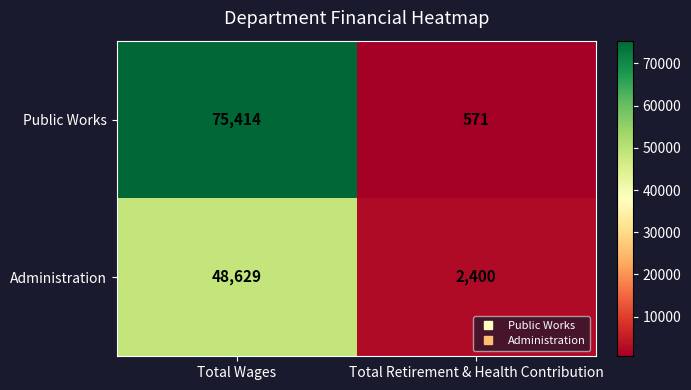

Which series changed the most between Total Wages and Total Retirement & Health Contribution?

Public Works